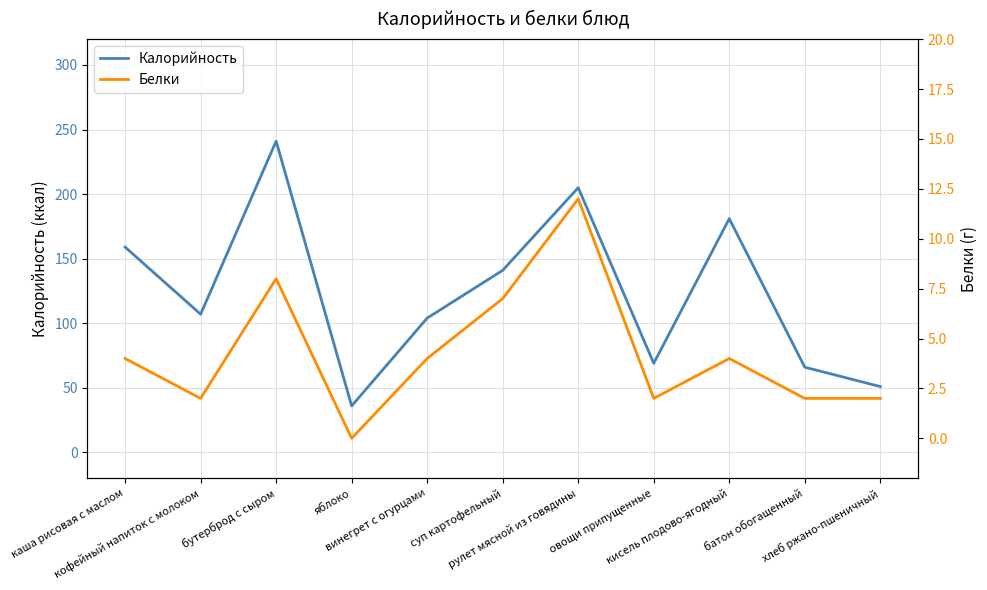

True or false: Белки and Калорийность intersect in this chart.

False